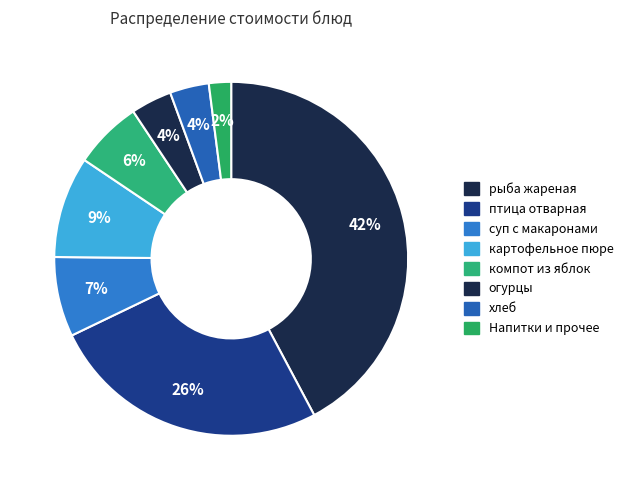

Count the number of slices in the pie.

8